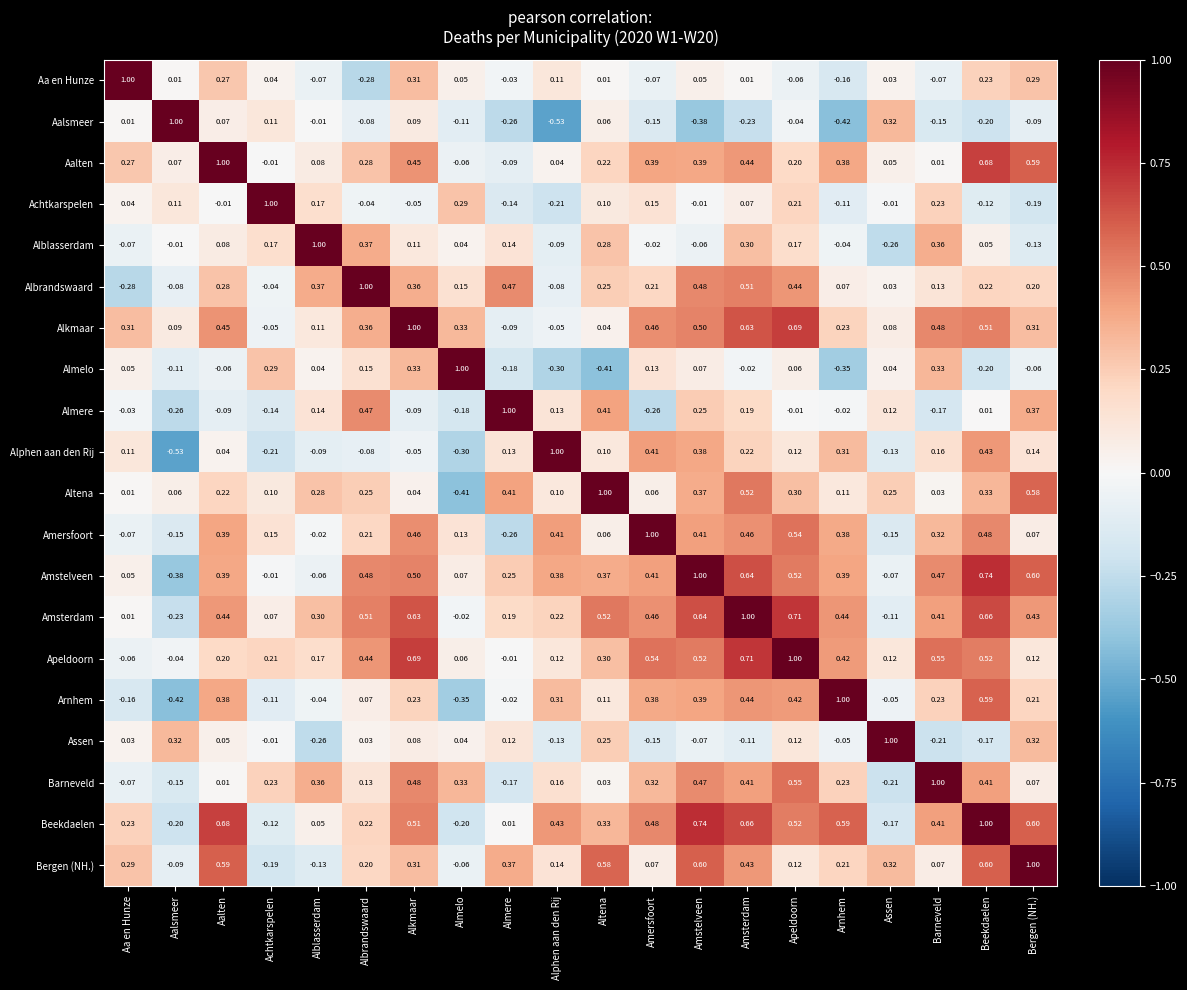

Count the number of categories in the chart.

20